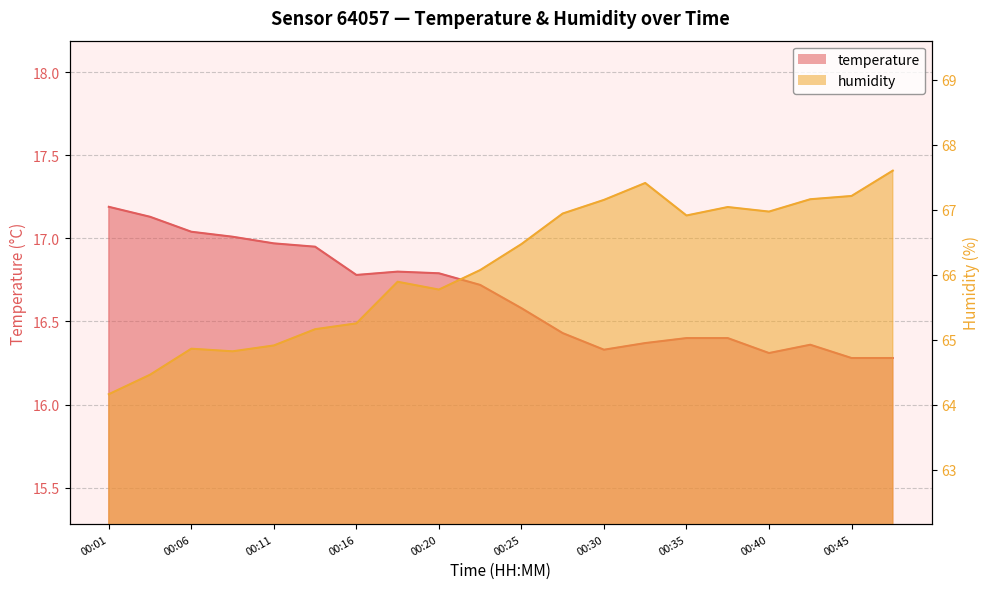

How many lines are shown in the chart?

2